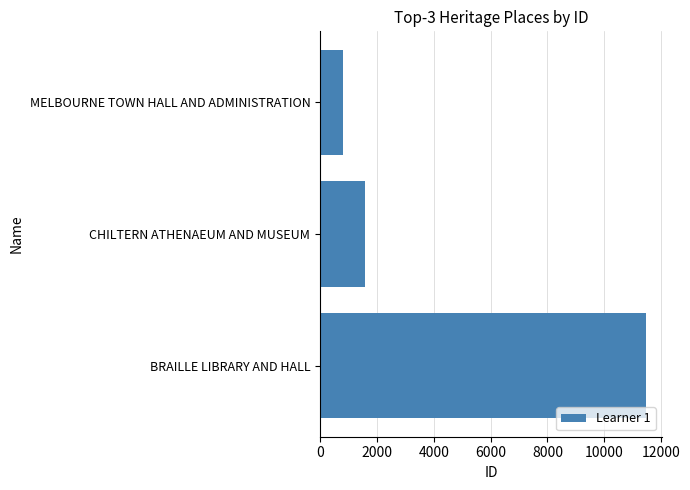

Which has a higher value, MELBOURNE TOWN HALL AND ADMINISTRATION or BRAILLE LIBRARY AND HALL?

BRAILLE LIBRARY AND HALL